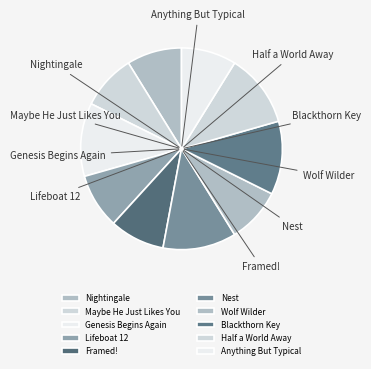

To the nearest percent, what is the difference between the largest and smallest slice percentages?

3%